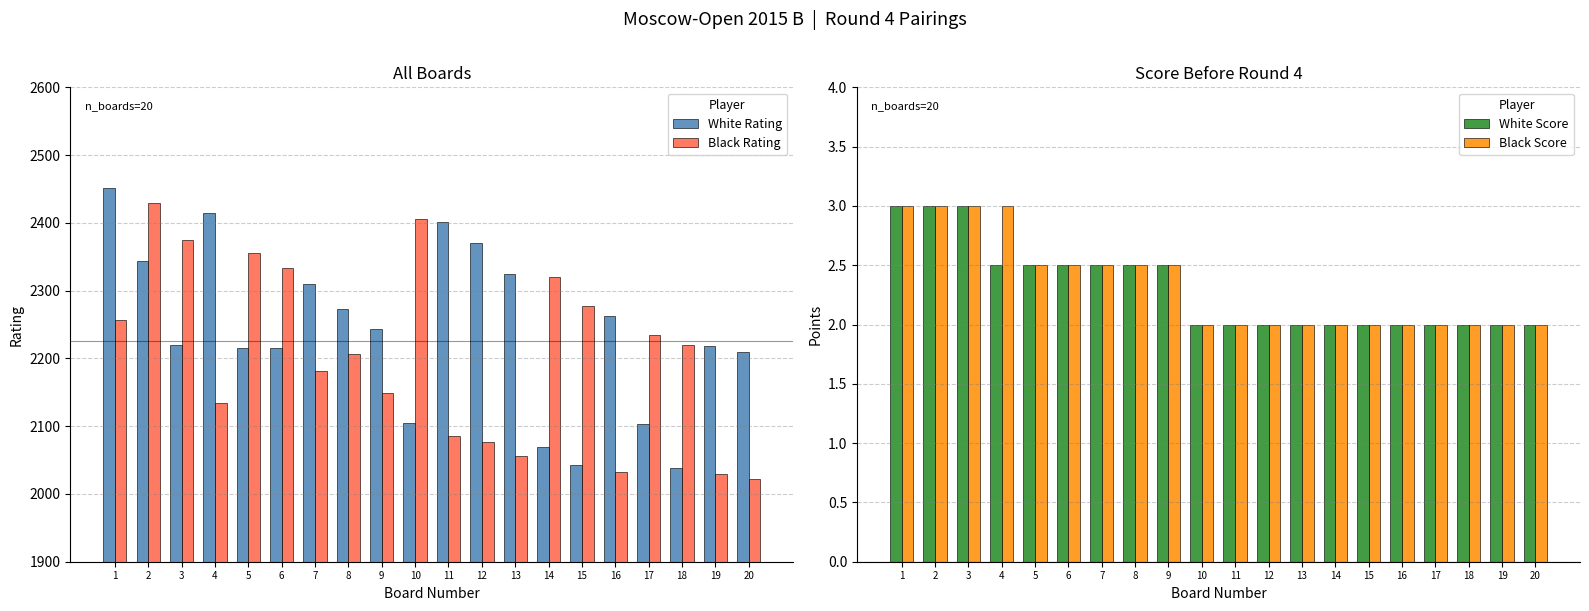

Where does the Black Rating series first go above 2220?

1